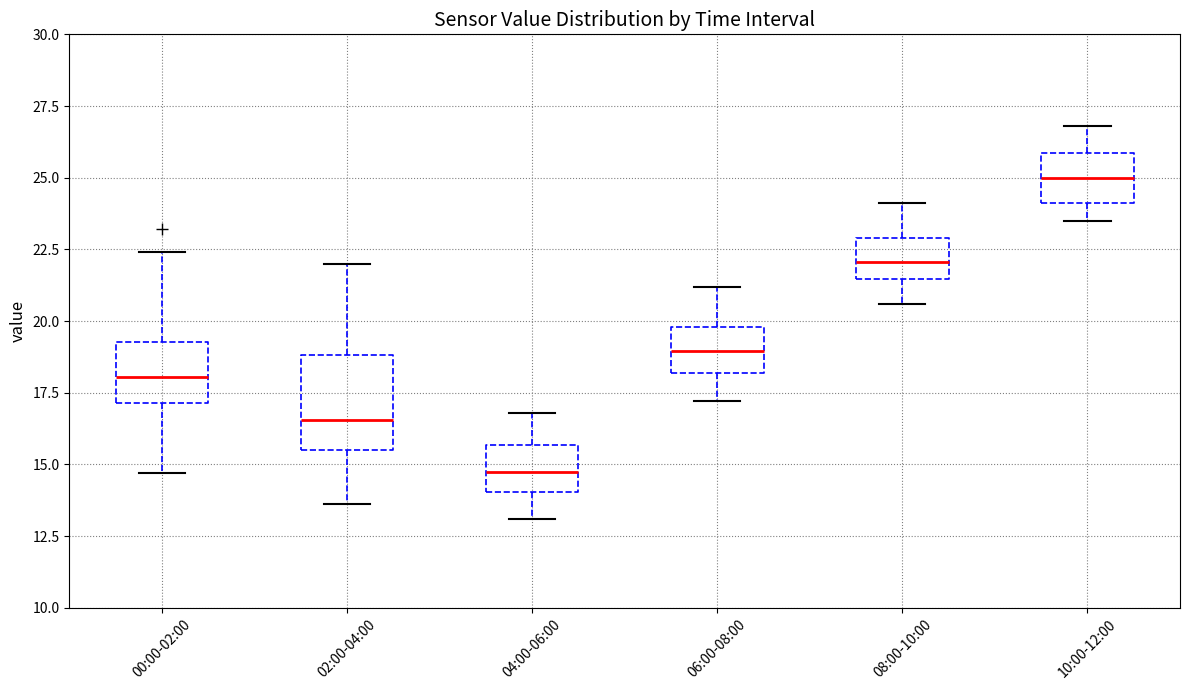

Reading left to right, transcribe this box plot: for each box, give where its median line is, the range the box spans, and where its two whiskers end, as read against the y-axis. The values are not printed on the chart, so give them approximately, as read against the axis.

00:00-02:00: median 18.0, box 17.0 to 19.5, whiskers 14.5 to 22.5
02:00-04:00: median 16.5, box 15.5 to 19.0, whiskers 13.5 to 22.0
04:00-06:00: median 15.0, box 14.0 to 15.5, whiskers 13.0 to 17.0
06:00-08:00: median 19.0, box 18.0 to 20.0, whiskers 17.0 to 21.0
08:00-10:00: median 22.0, box 21.5 to 23.0, whiskers 20.5 to 24.0
10:00-12:00: median 25.0, box 24.0 to 26.0, whiskers 23.5 to 27.0